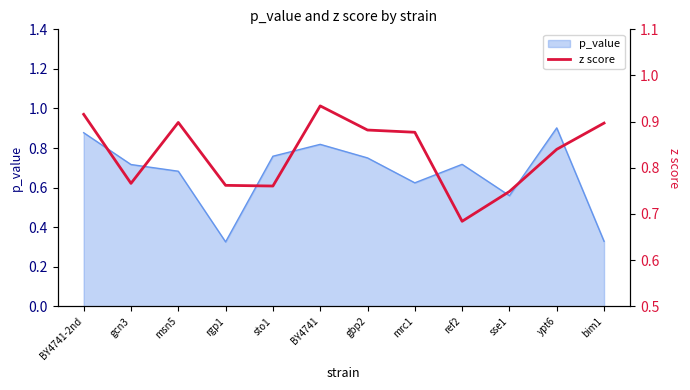

The chart shows a value of 1.4 at BY4741-2nd. True or false?

False